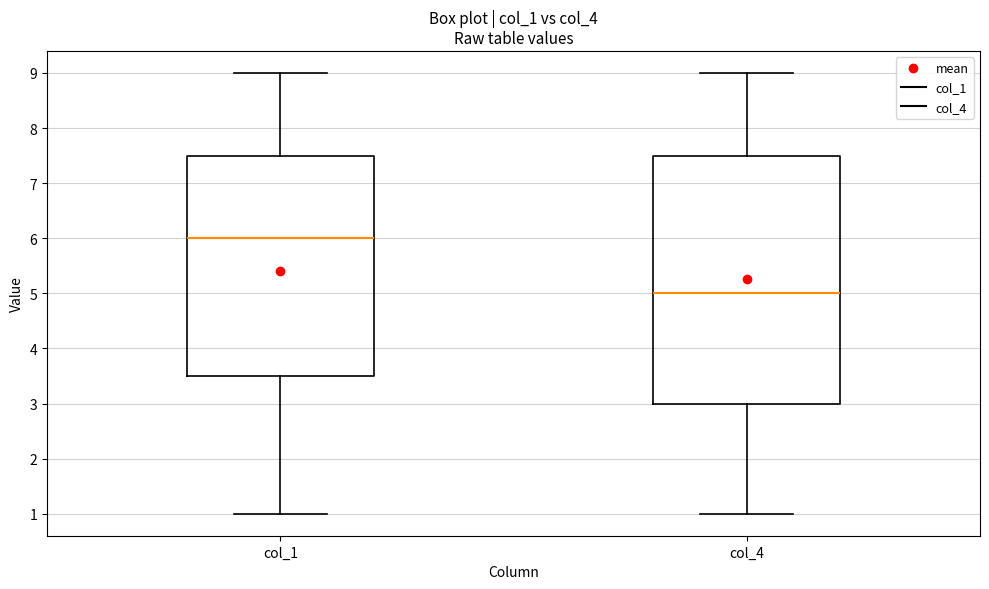

Reading left to right, transcribe this box plot: for each box, give where its median line is, the range the box spans, and where its two whiskers end, as read against the y-axis. The values are not printed on the chart, so give them approximately, as read against the axis.

col_1: median 6.0, box 3.5 to 7.5, whiskers 1.0 to 9.0
col_4: median 5.0, box 3.0 to 7.5, whiskers 1.0 to 9.0